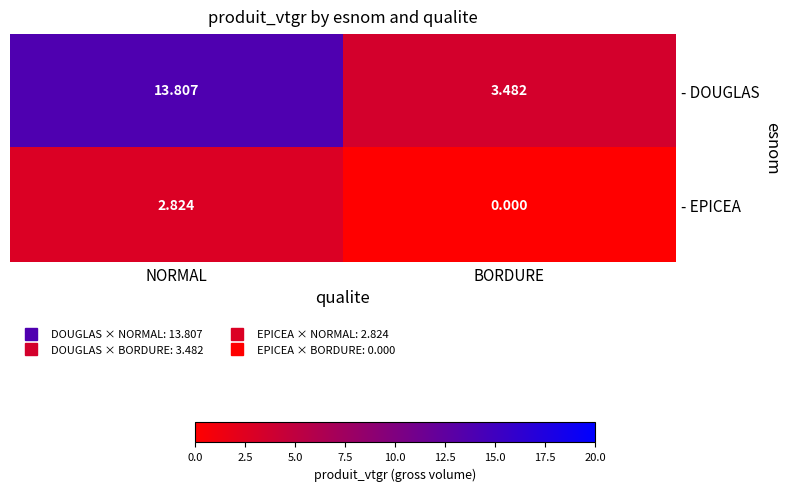

Which series has the widest spread of values?

- DOUGLAS